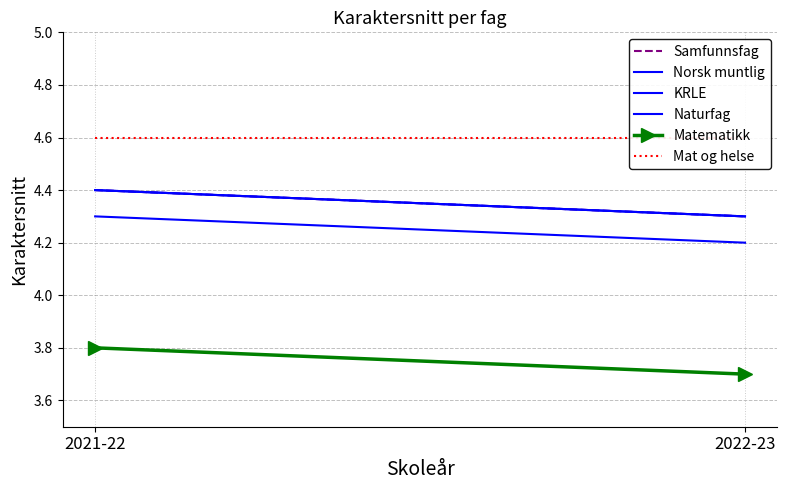

Between 2021-22 and 2022-23, which is larger?

2021-22